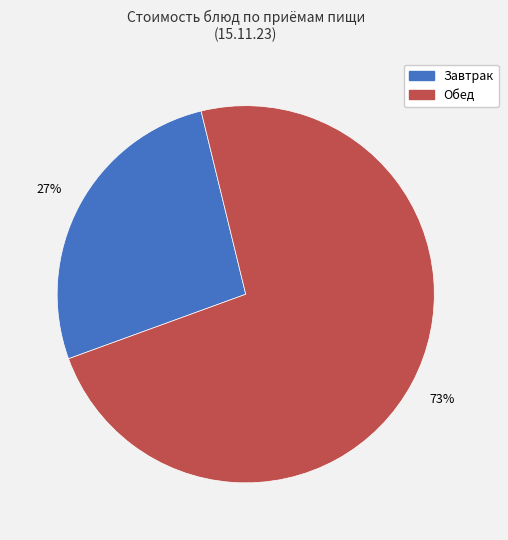

To the nearest percent, what is the average slice percentage?

50%